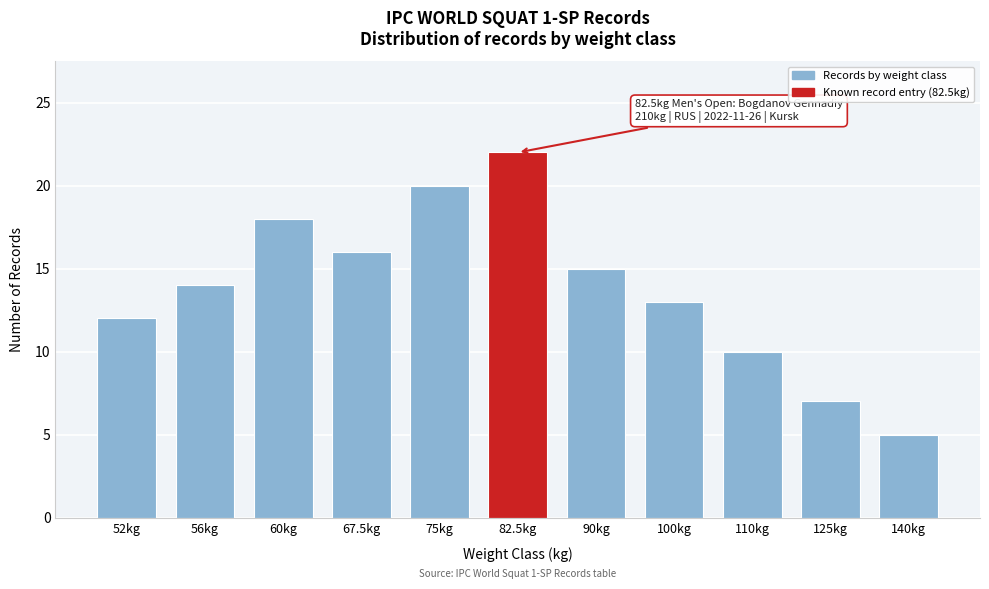

Reading left to right, extract all data points from this chart.

52kg=12	56kg=14	60kg=18	67.5kg=16	75kg=20	82.5kg=22	90kg=15	100kg=13	110kg=10	125kg=7	140kg=5